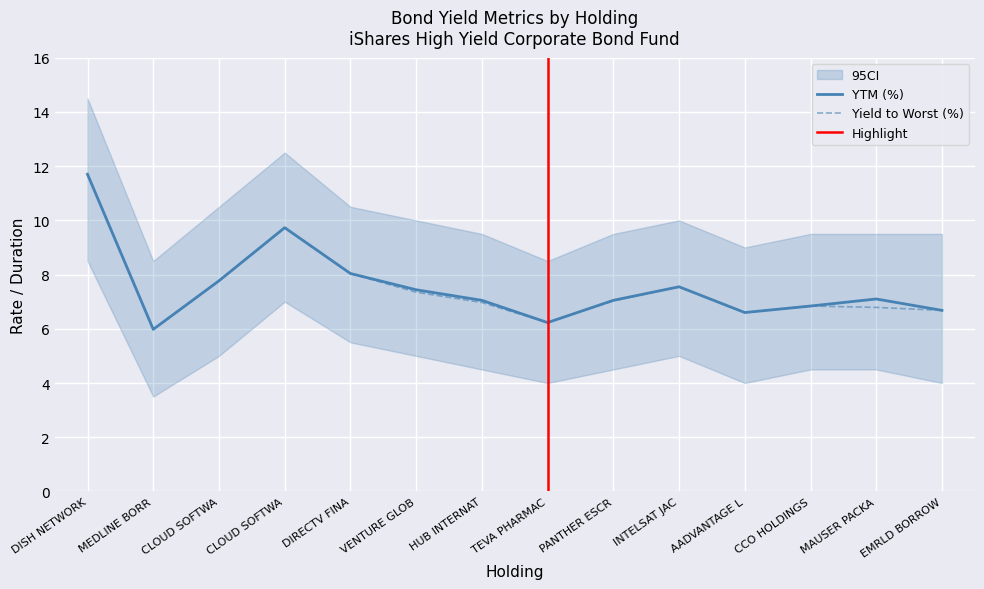

In CI_lower, how many points are lower than both neighbors (excluding endpoints)?

3